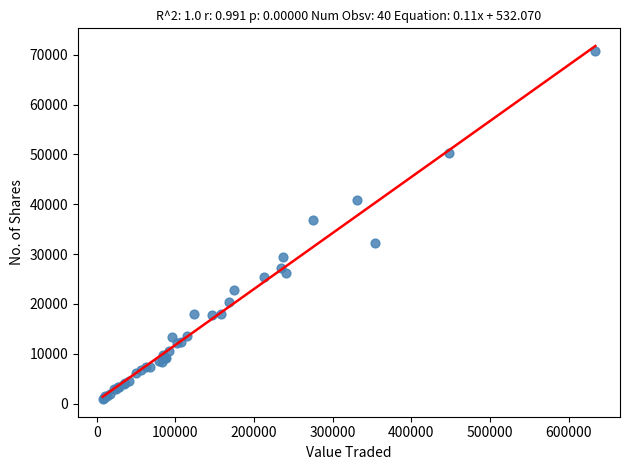

What Y value in the scatter plot is closest to 35796?

36930